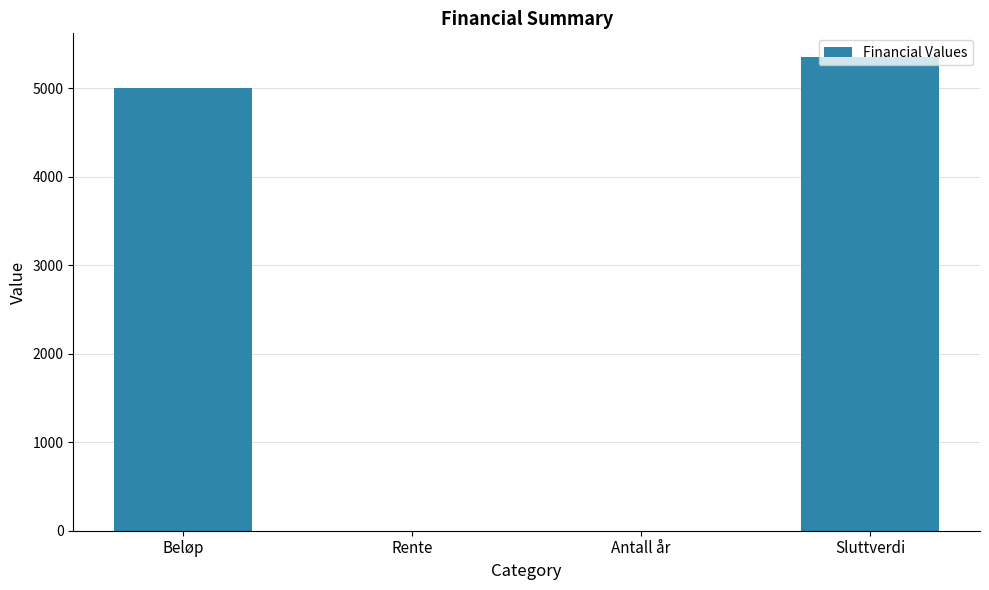

Are the bars horizontal?

No